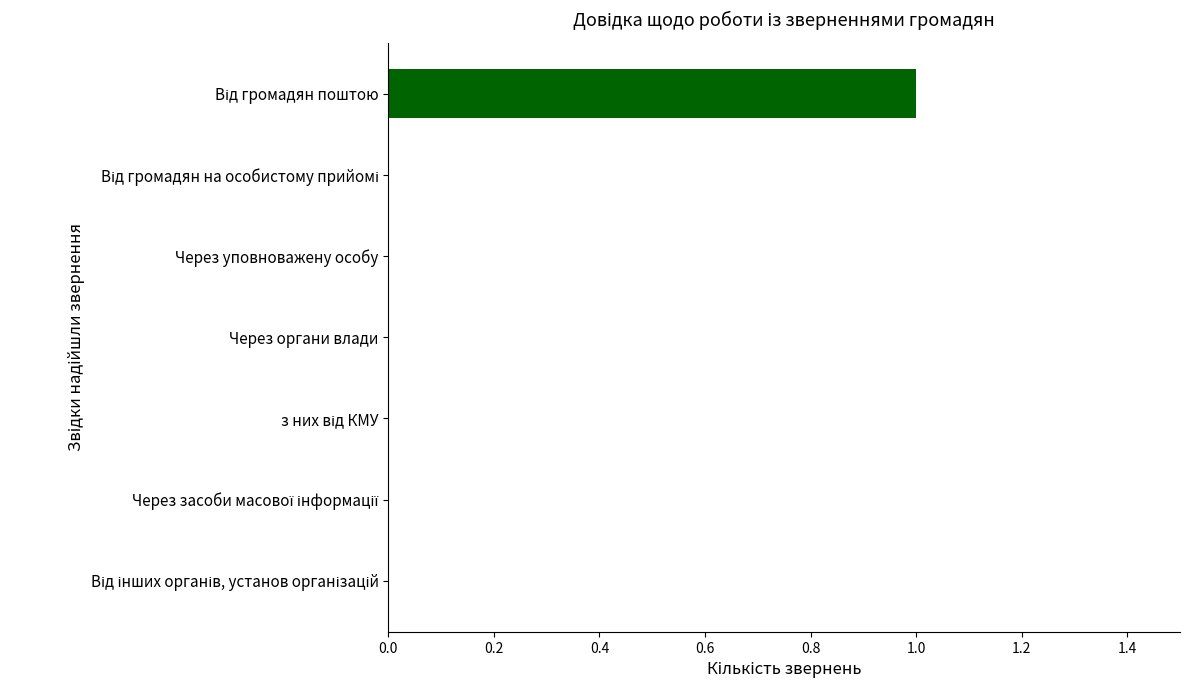

The chart shows a value of 0 at Через органи влади. True or false?

True